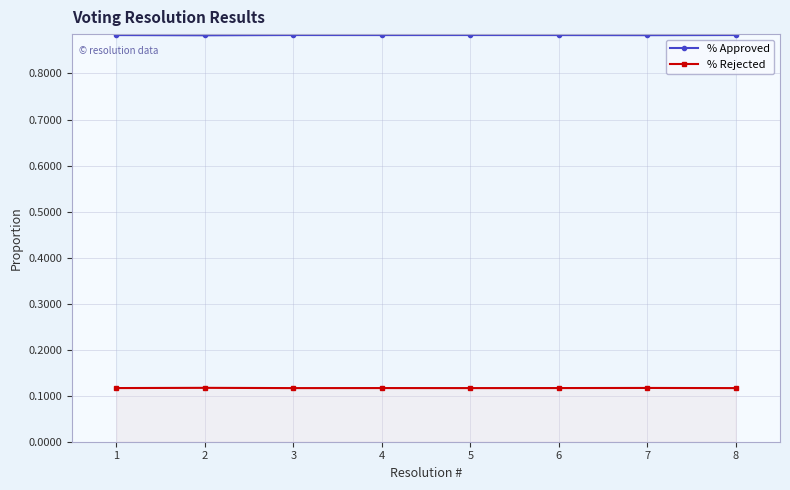

Between 5 and 3, which is larger?

3